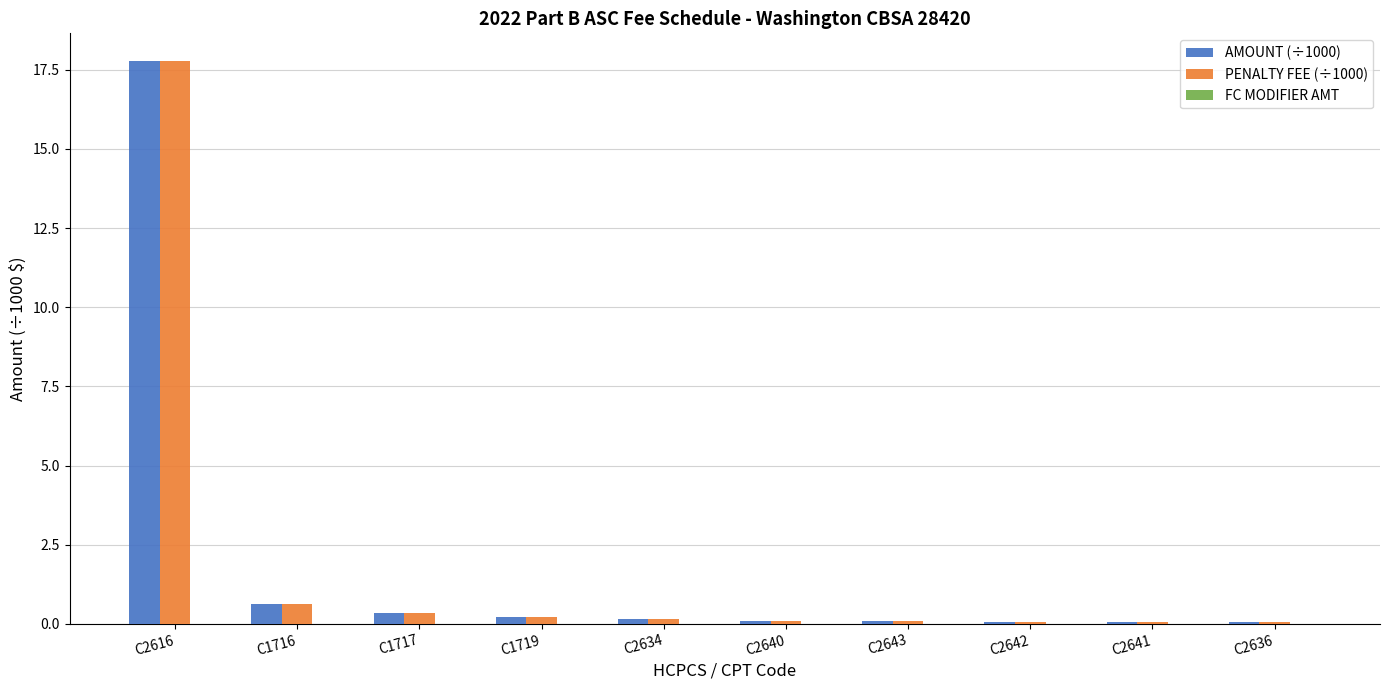

What is the sum of all PENALTY FEE (÷1000) values?

19.4